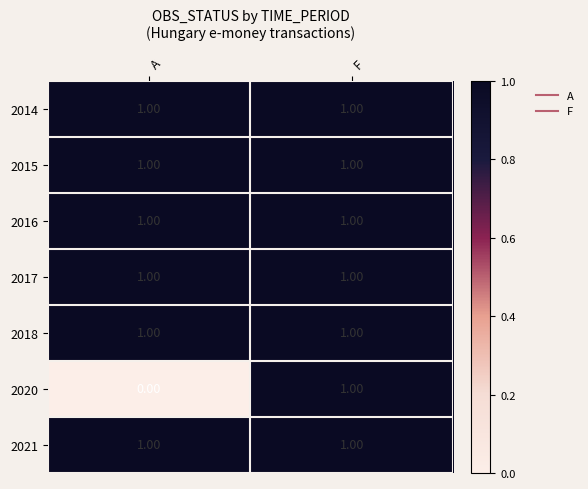

Which series changed the most between A and F?

2020